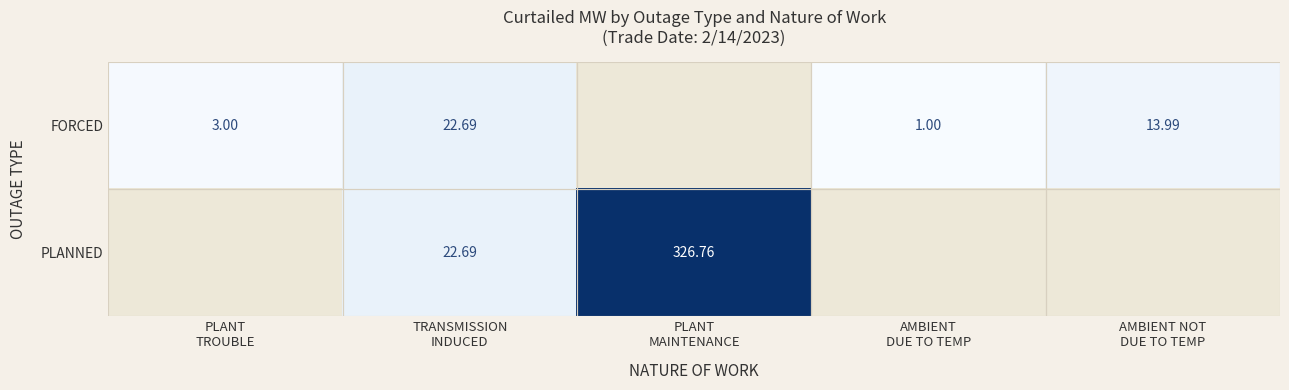

What is the difference between the maximum and minimum values in the FORCED series?

22.7